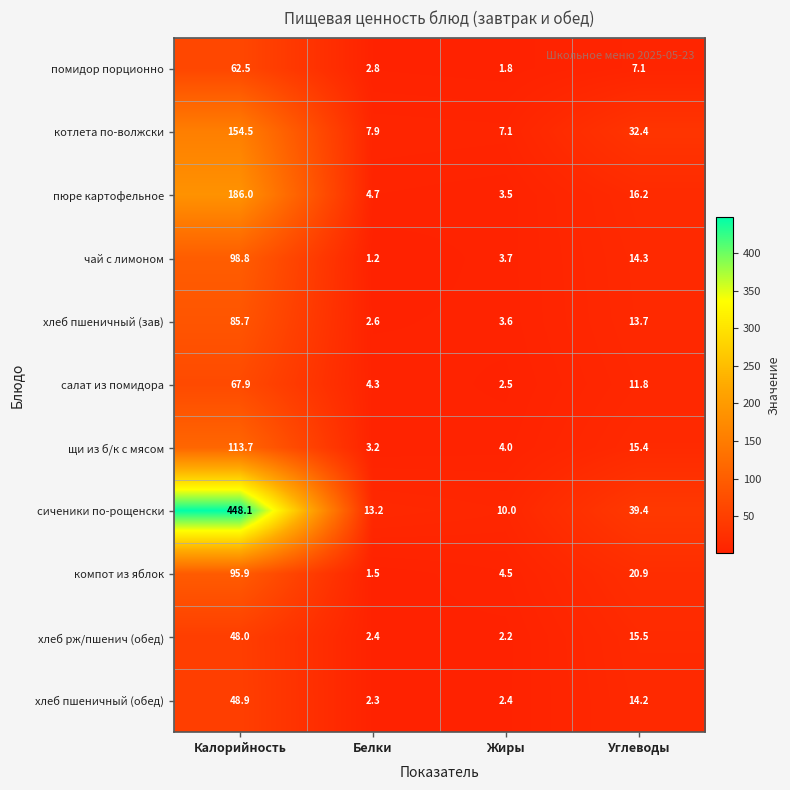

What is the difference between the чай с лимоном values at Углеводы and Жиры?

10.6